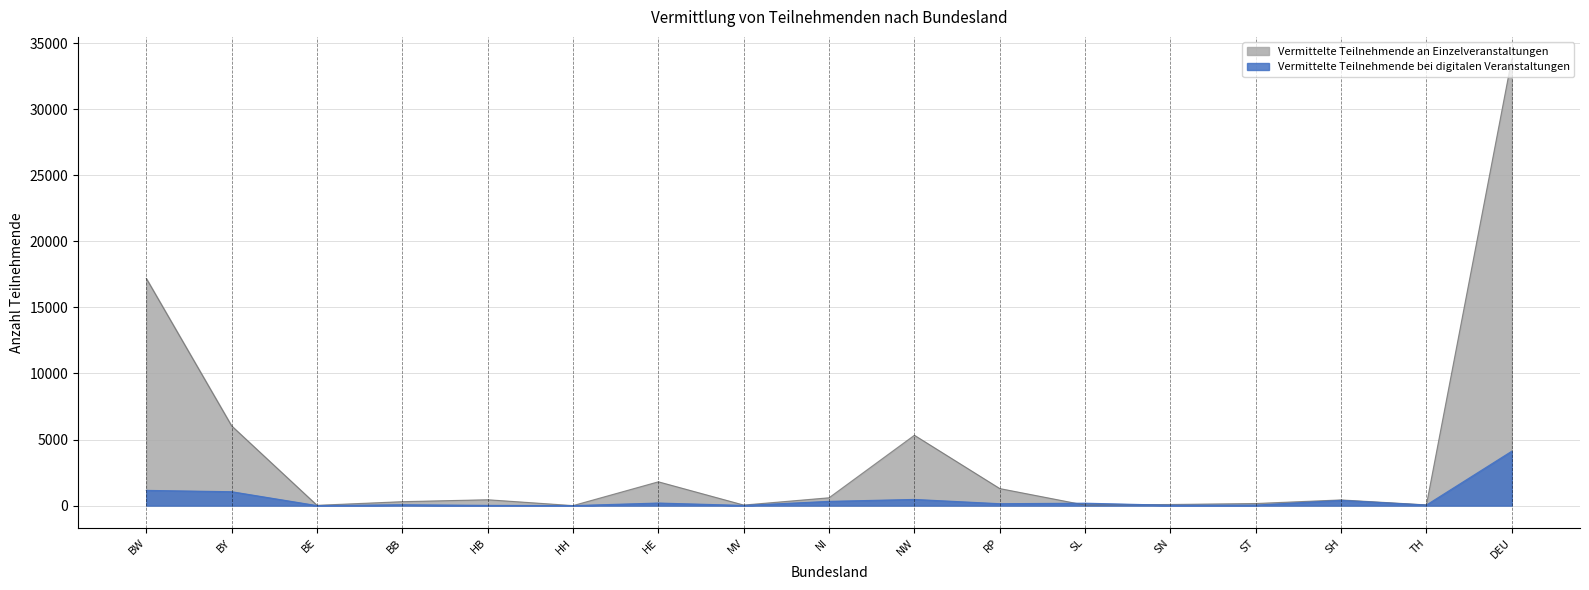

Is it true that Vermittelte Teilnehmende bei digitalen Veranstaltungen equals 14 at MV?

True